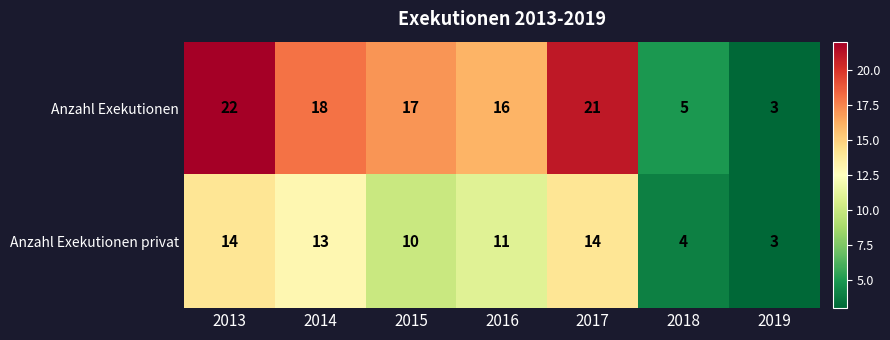

Between 2013 and 2015, which series saw the biggest shift?

Anzahl Exekutionen